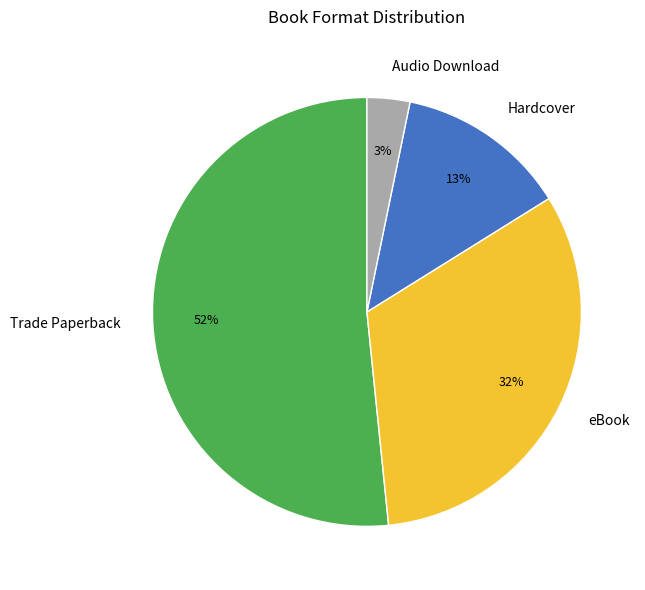

How many segments does this pie chart have?

4